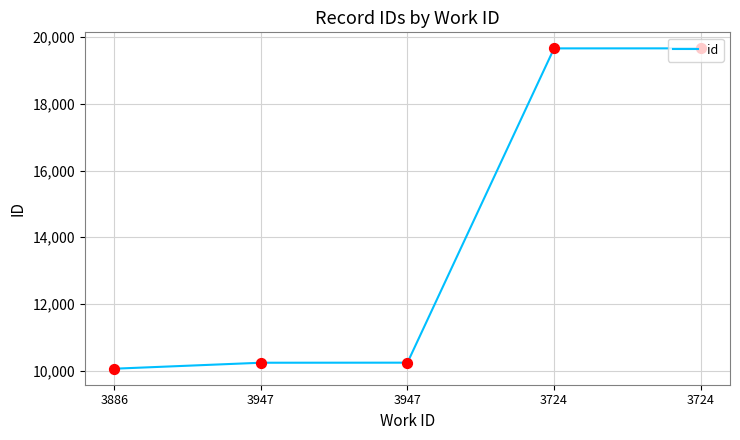

Between 3947 and 3947, which is larger?

3947